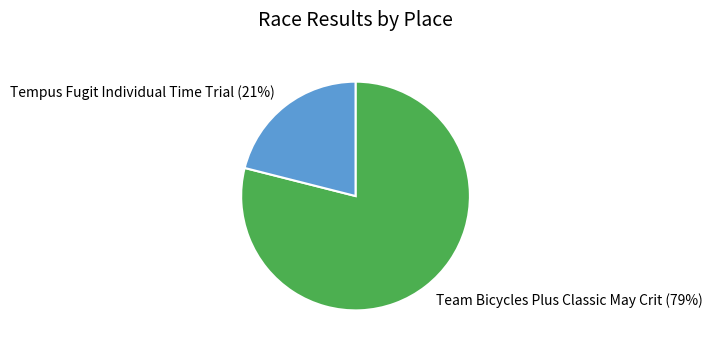

True or false: Tempus Fugit Individual Time Trial accounts for 21% of the total.

True